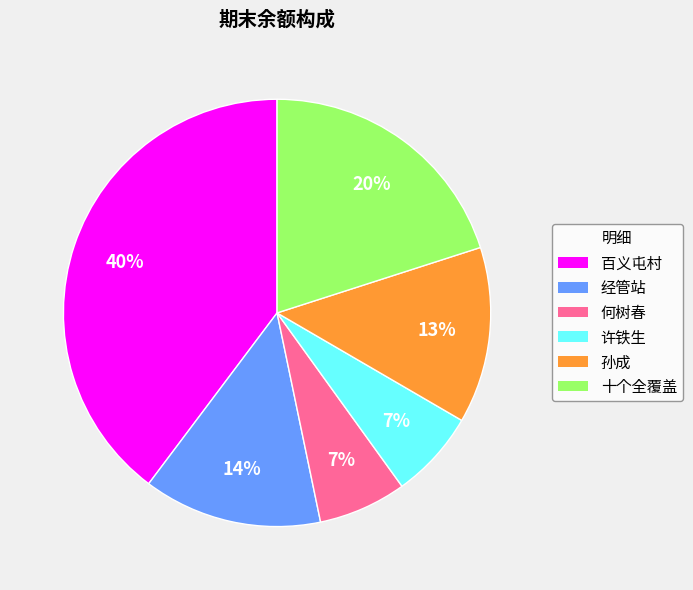

Does any single category account for the majority?

No